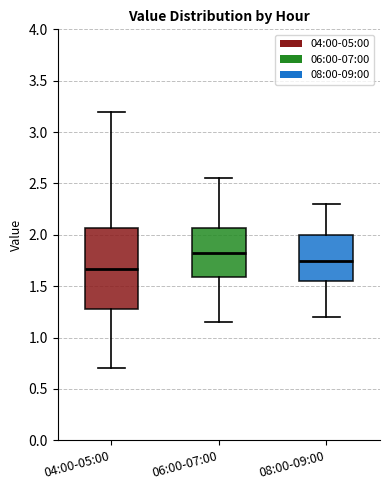

Reading left to right, transcribe this box plot: for each box, give where its median line is, the range the box spans, and where its two whiskers end, as read against the y-axis. The values are not printed on the chart, so give them approximately, as read against the axis.

04:00-05:00: median 1.65, box 1.30 to 2.05, whiskers 0.70 to 3.20
06:00-07:00: median 1.85, box 1.60 to 2.05, whiskers 1.15 to 2.55
08:00-09:00: median 1.75, box 1.55 to 2.00, whiskers 1.20 to 2.30